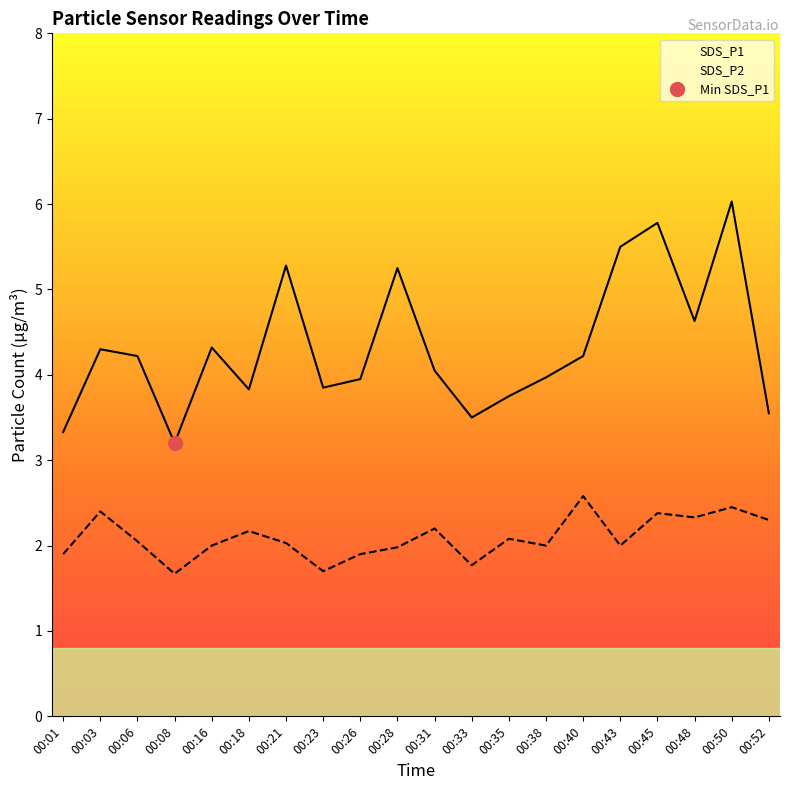

True or false: SDS_P2 and SDS_P1 cross at least once.

False